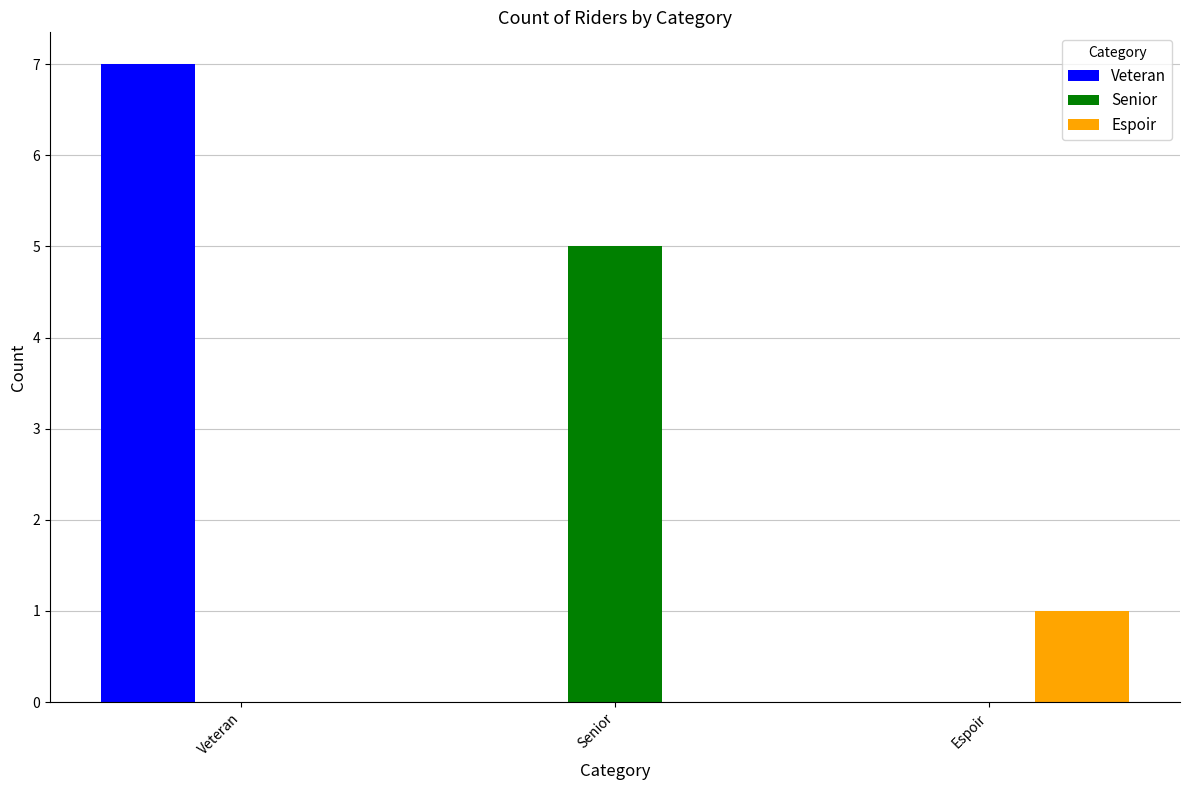

Which series has the widest spread of values?

Veteran